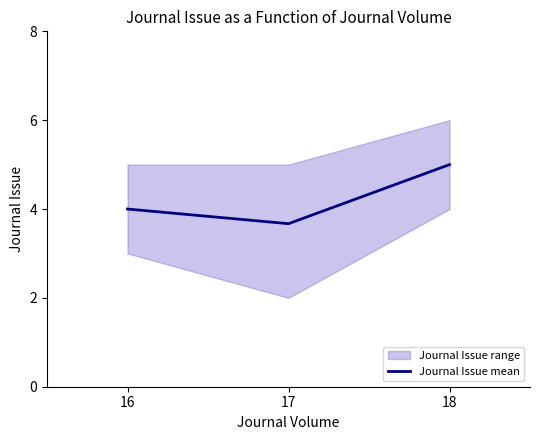

What is the minimum value shown in the chart?

3.7